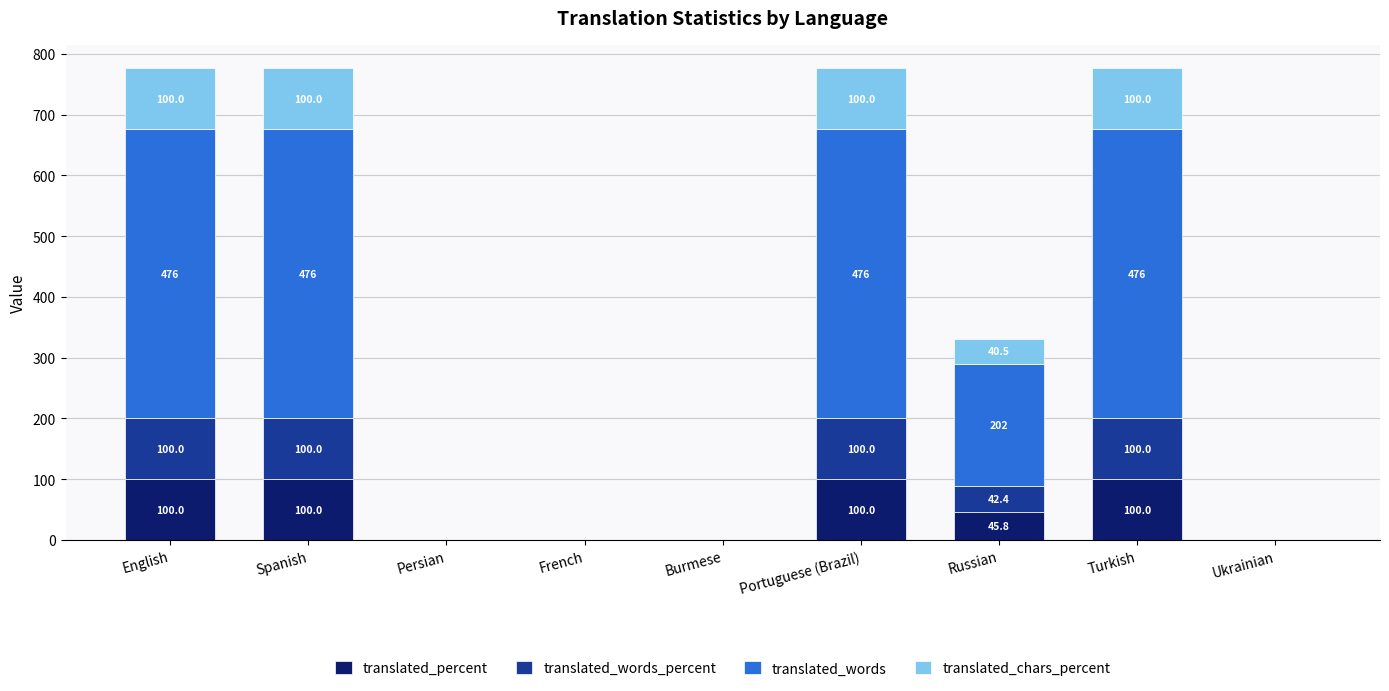

What is the total value across all series at Portuguese (Brazil)?

776.0